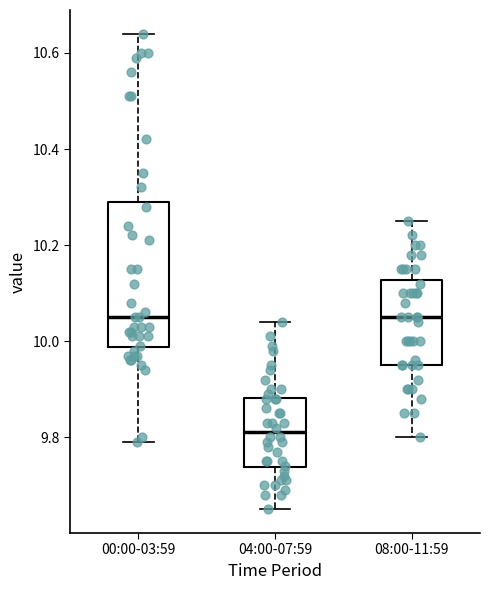

Which box is the tallest, from its lower edge to its upper edge?

00:00-03:59